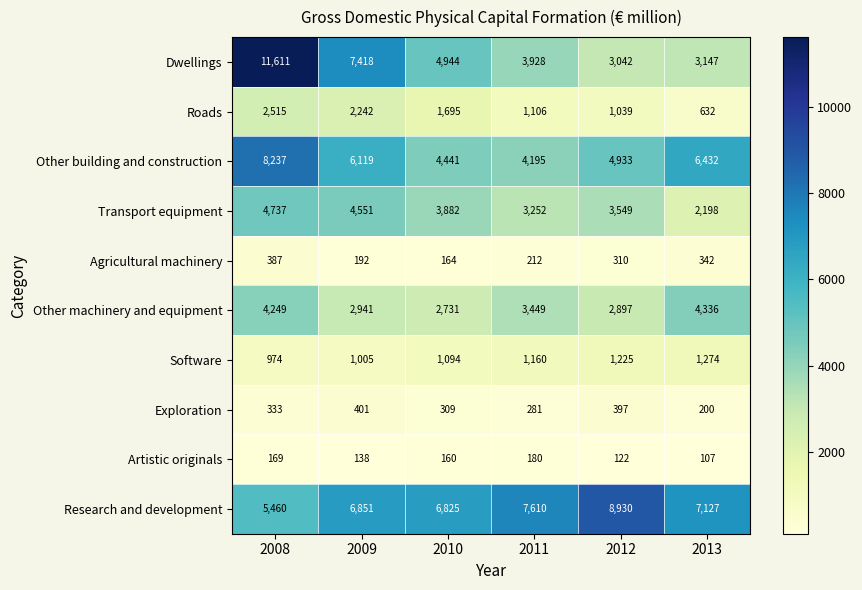

Which series has the widest spread of values?

Dwellings